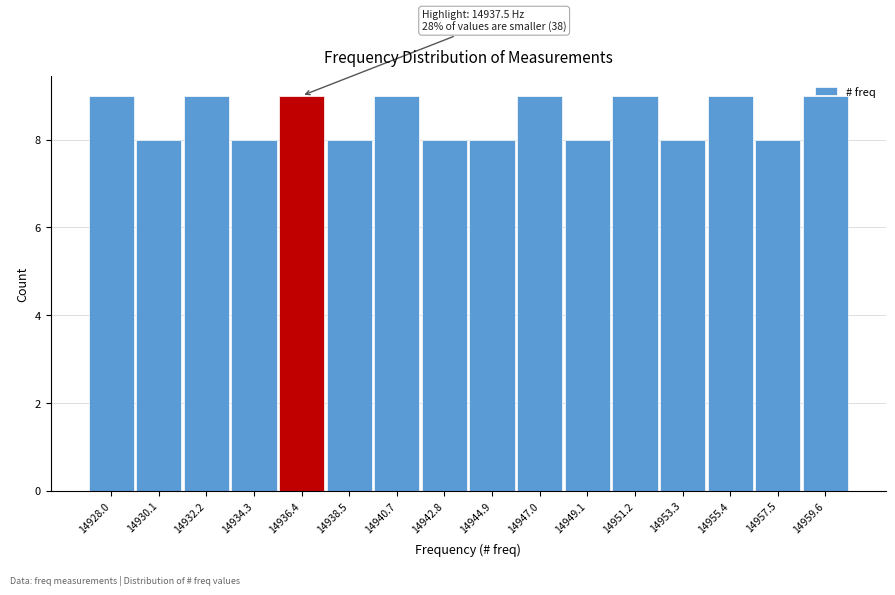

What is the sum of all values?

136